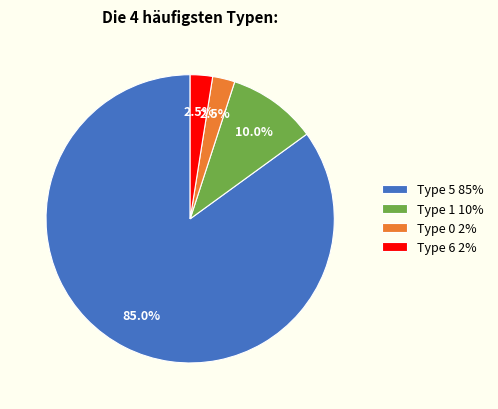

Approximately how many times larger is the value at Type 1 10% compared to Type 6 2%?

4.0